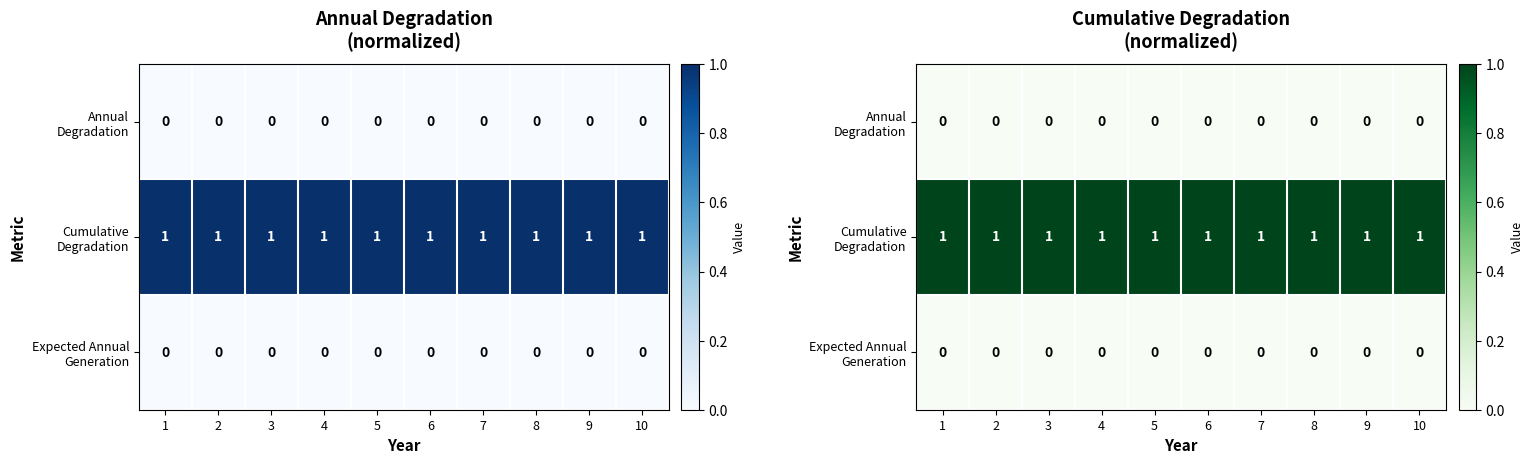

At 5, list the series in order from largest to smallest.

Cumulative Degradation, Annual Degradation, Expected Annual Generation